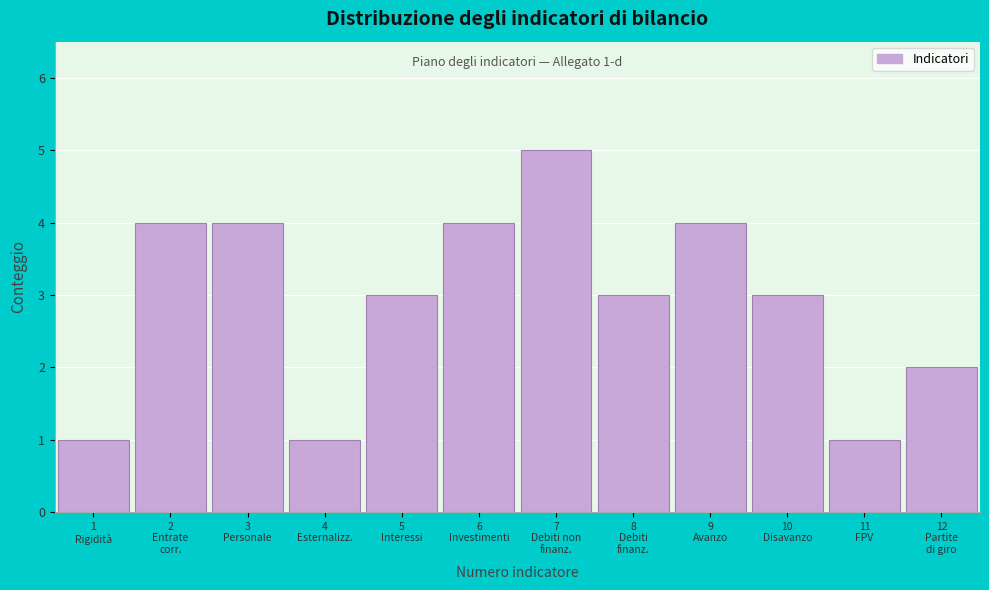

Reading left to right, list all the values displayed in this chart.

1	4	4	1	3	4	5	3	4	3	1	2